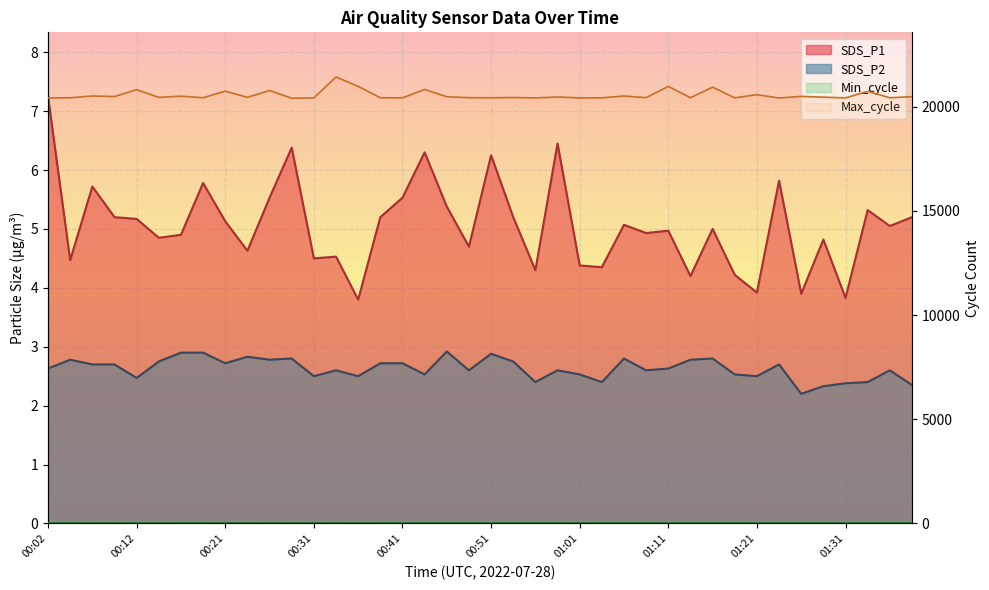

Where is the first local maximum for SDS_P1?

00:07